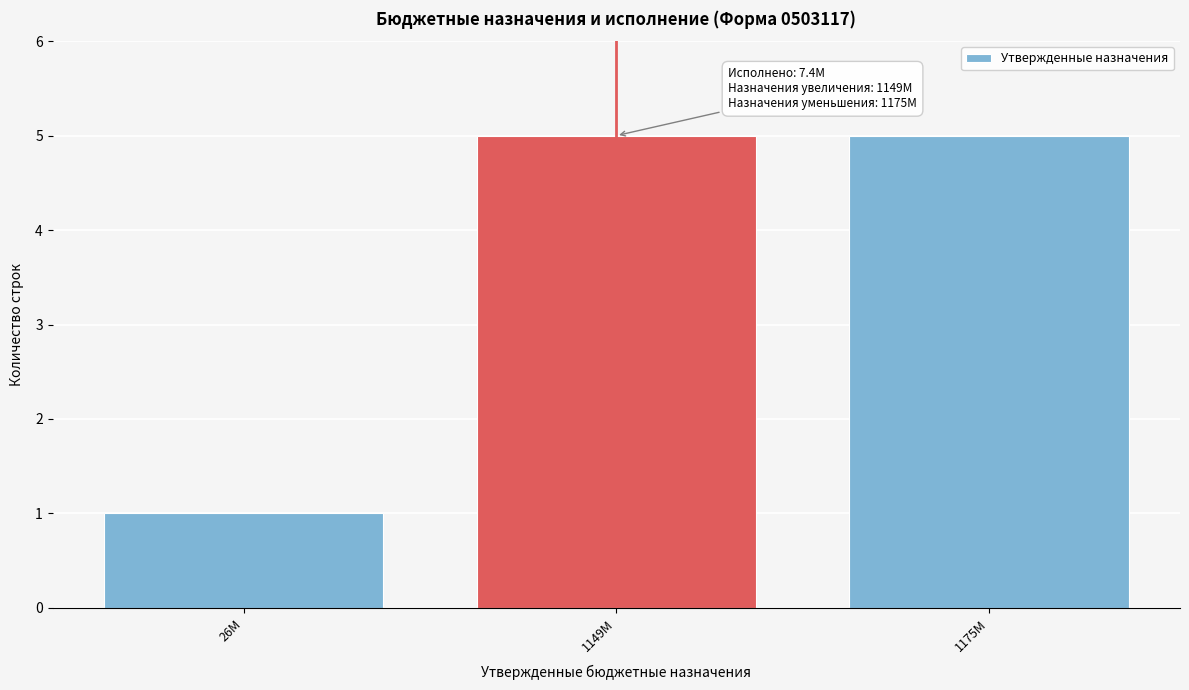

Reading left to right, transcribe all the data shown in this chart.

1	5	5